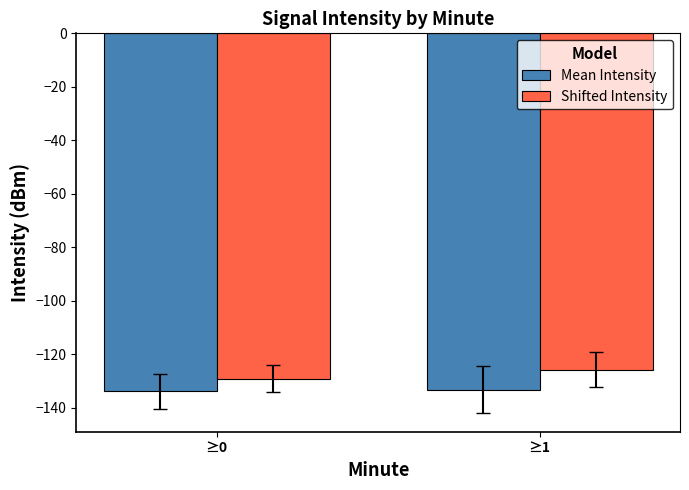

List the series in order of their overall mean, lowest first.

Mean Intensity, Shifted Intensity